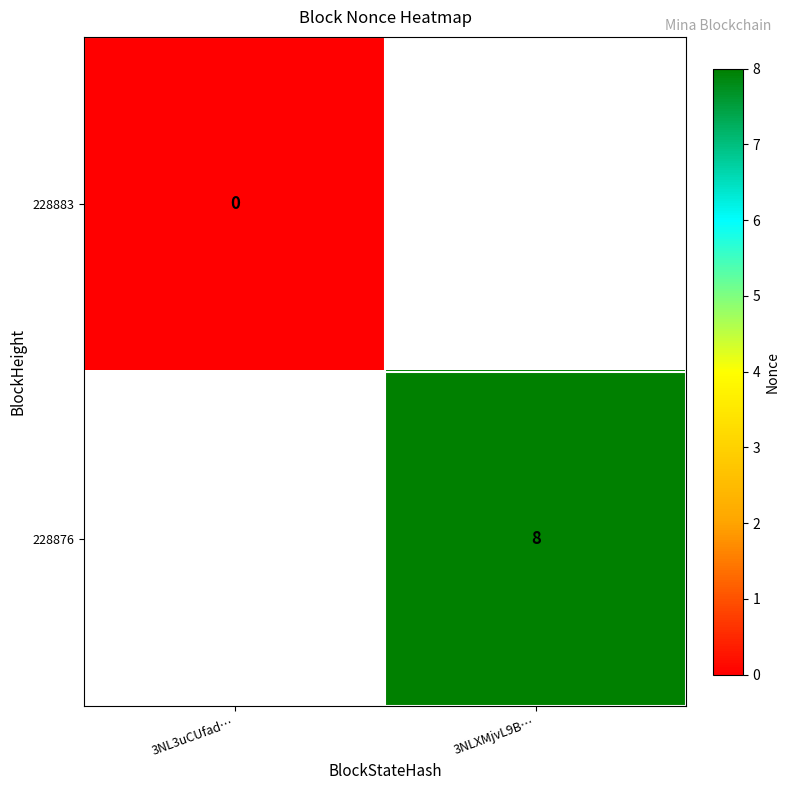

True or false: 228876 has a value of 11 at 3NLXMjvL9B….

False